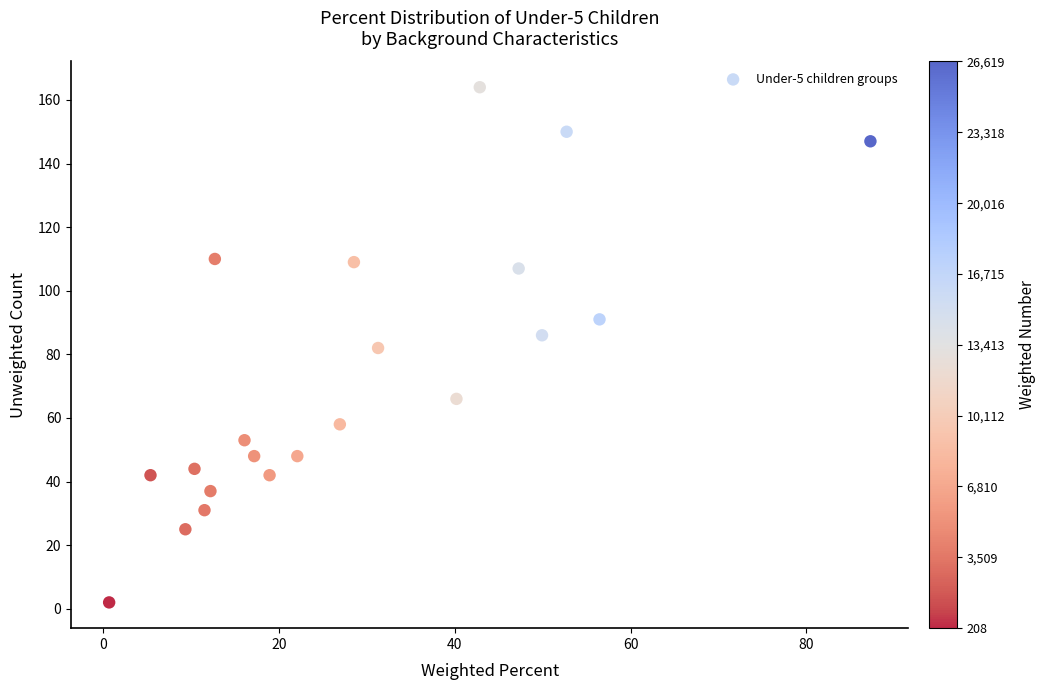

What is the range of Y values (max minus min)?

162